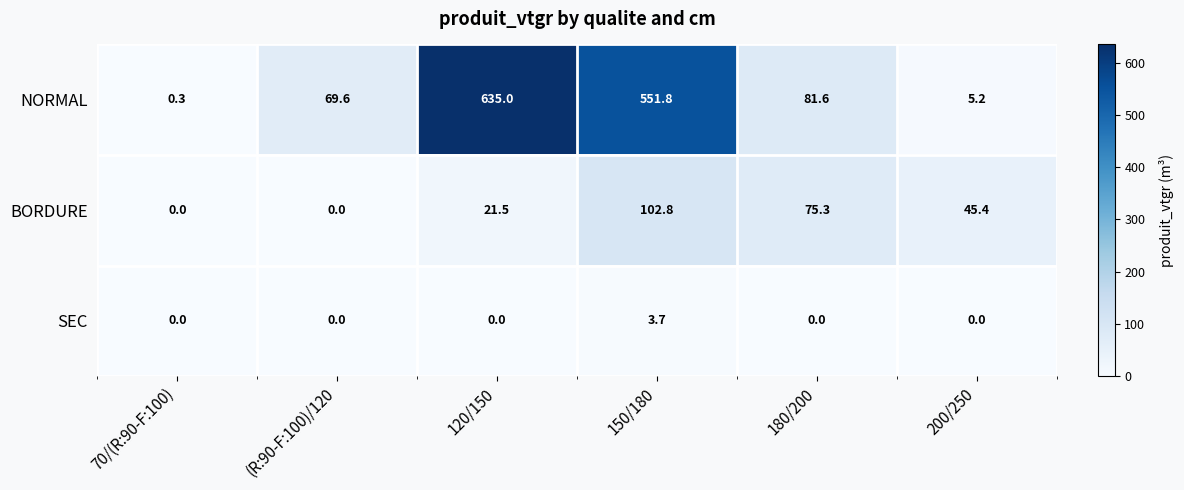

At which label is NORMAL closest to 317?

150/180